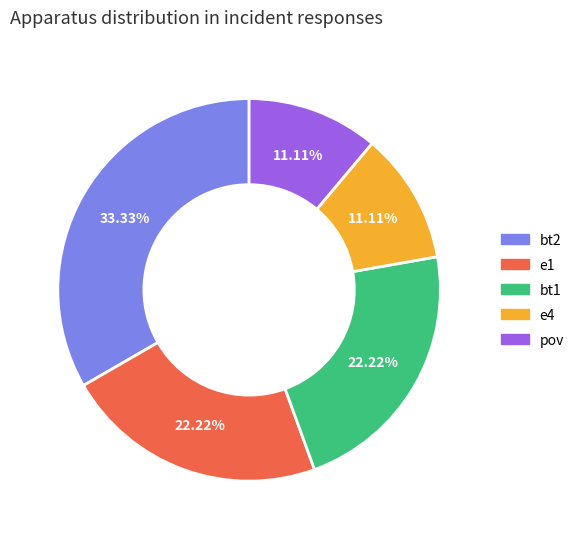

Count the number of slices in the pie.

5